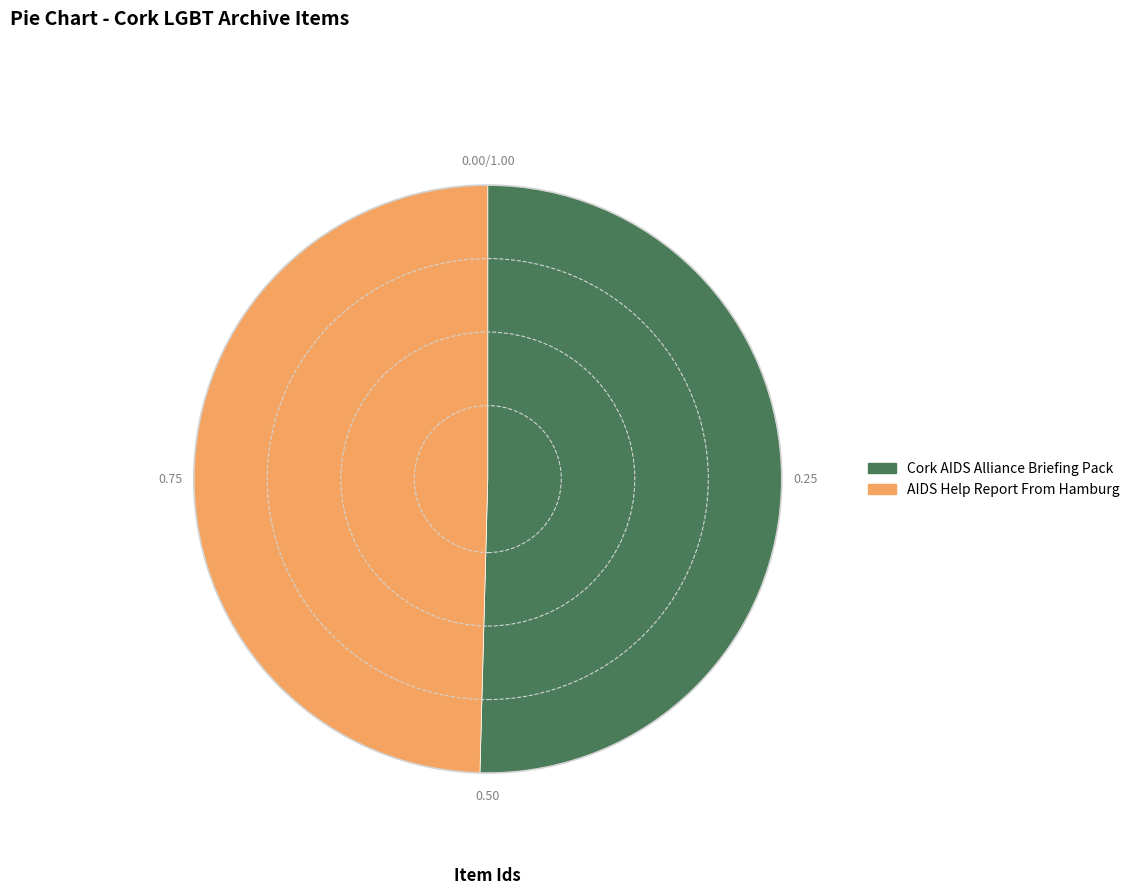

Is the sum of AIDS Help Report From Hamburg and Cork AIDS Alliance Briefing Pack greater than half?

Yes